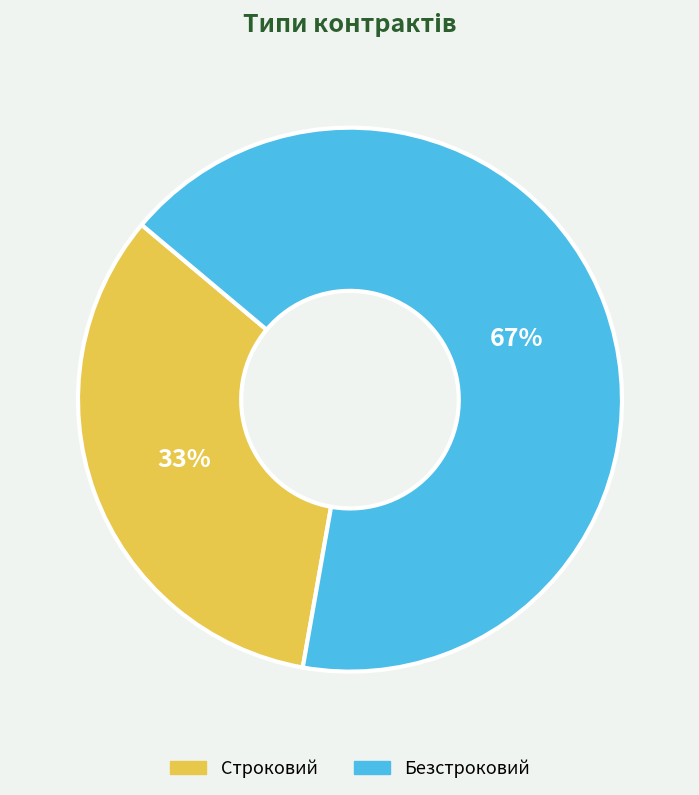

Is Безстроковий the majority of the pie?

Yes